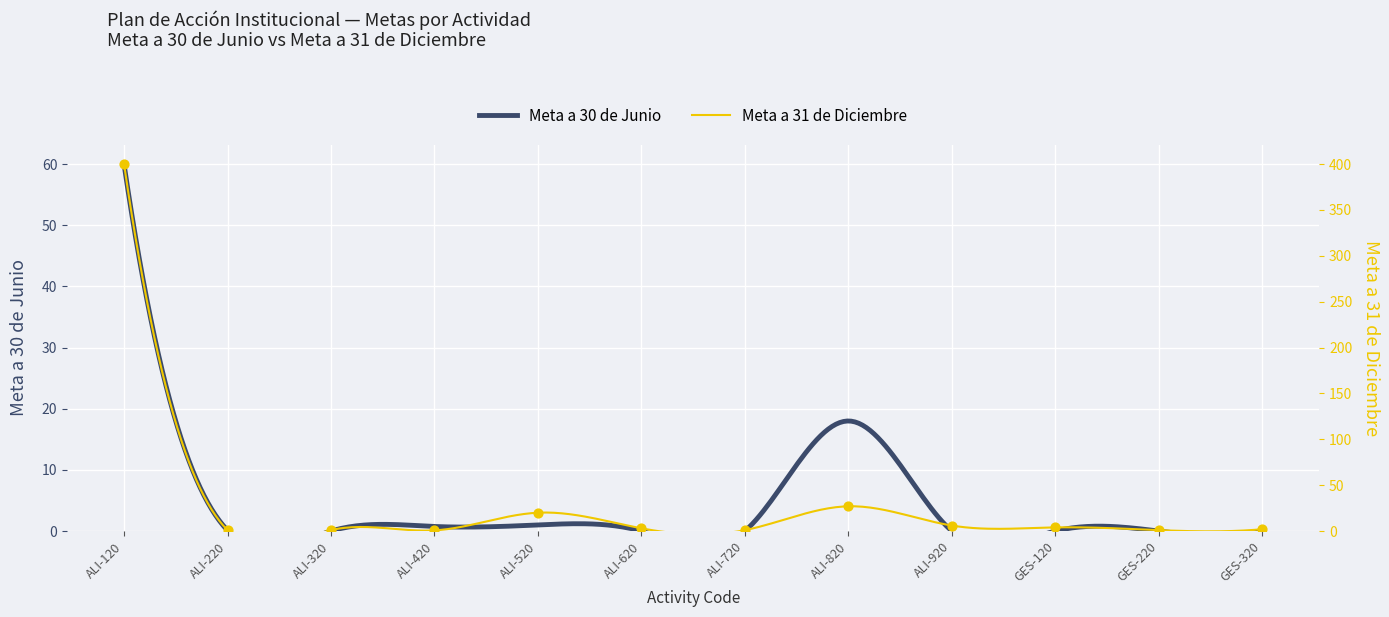

Which has a higher value, ALI-120 or ALI-420?

ALI-120